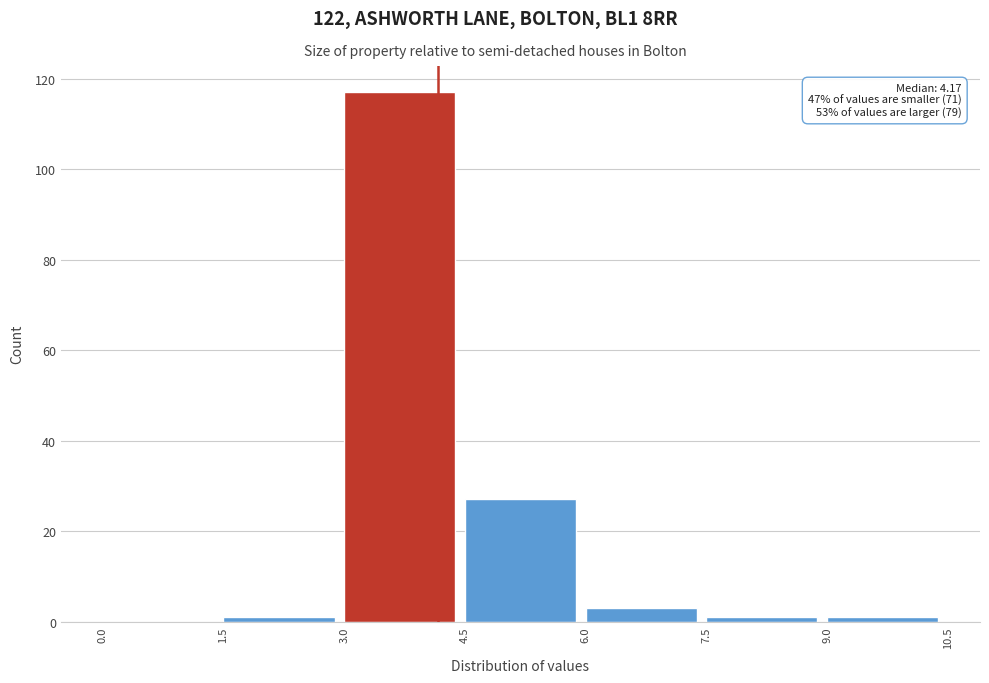

Over which range of the x-axis is the bar tallest?

3.0 to 4.5